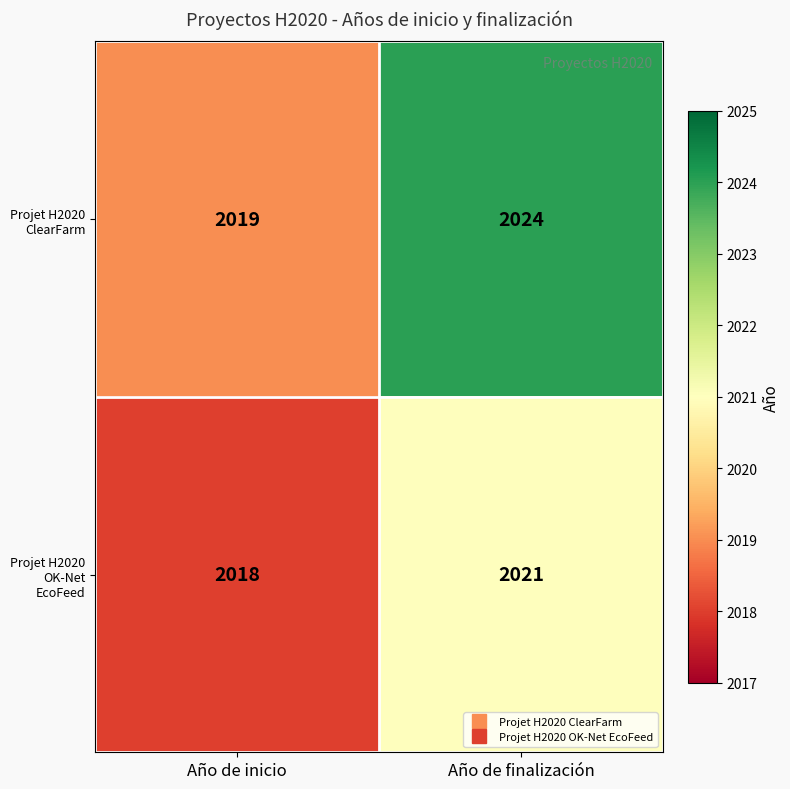

What is the greatest value displayed?

2024